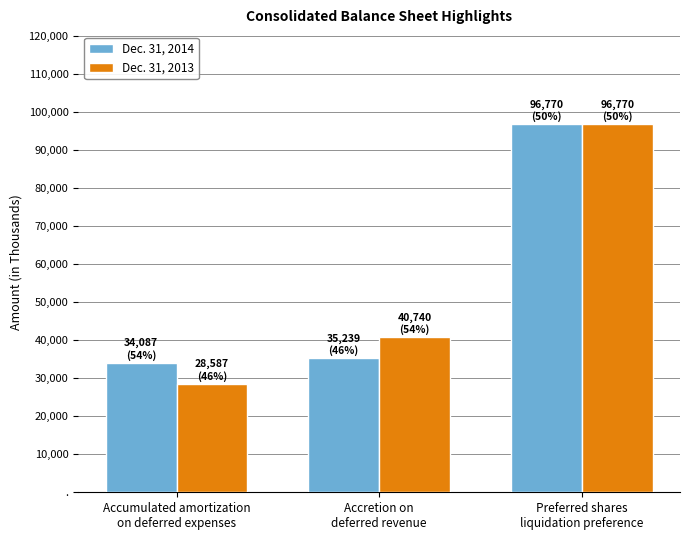

At which category does the chart reach its peak across all series?

Preferred shares
liquidation preference